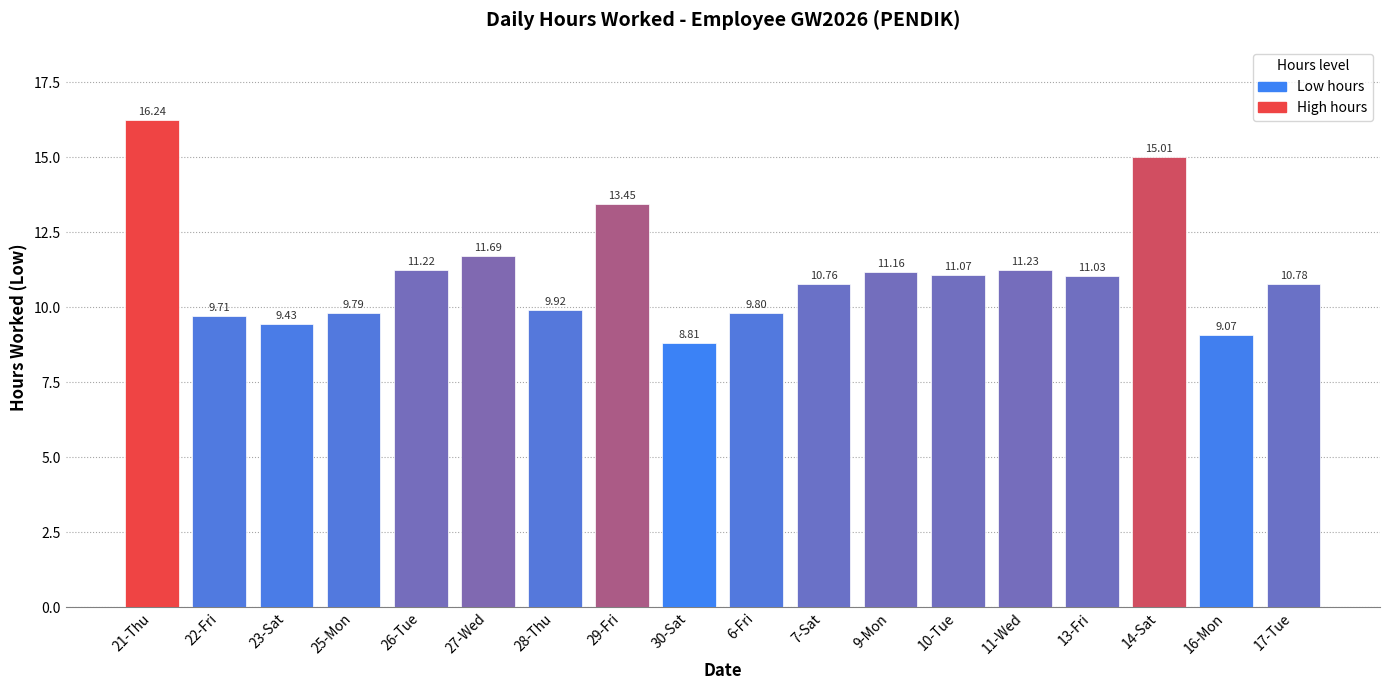

What is the difference between the maximum and minimum values?

7.4